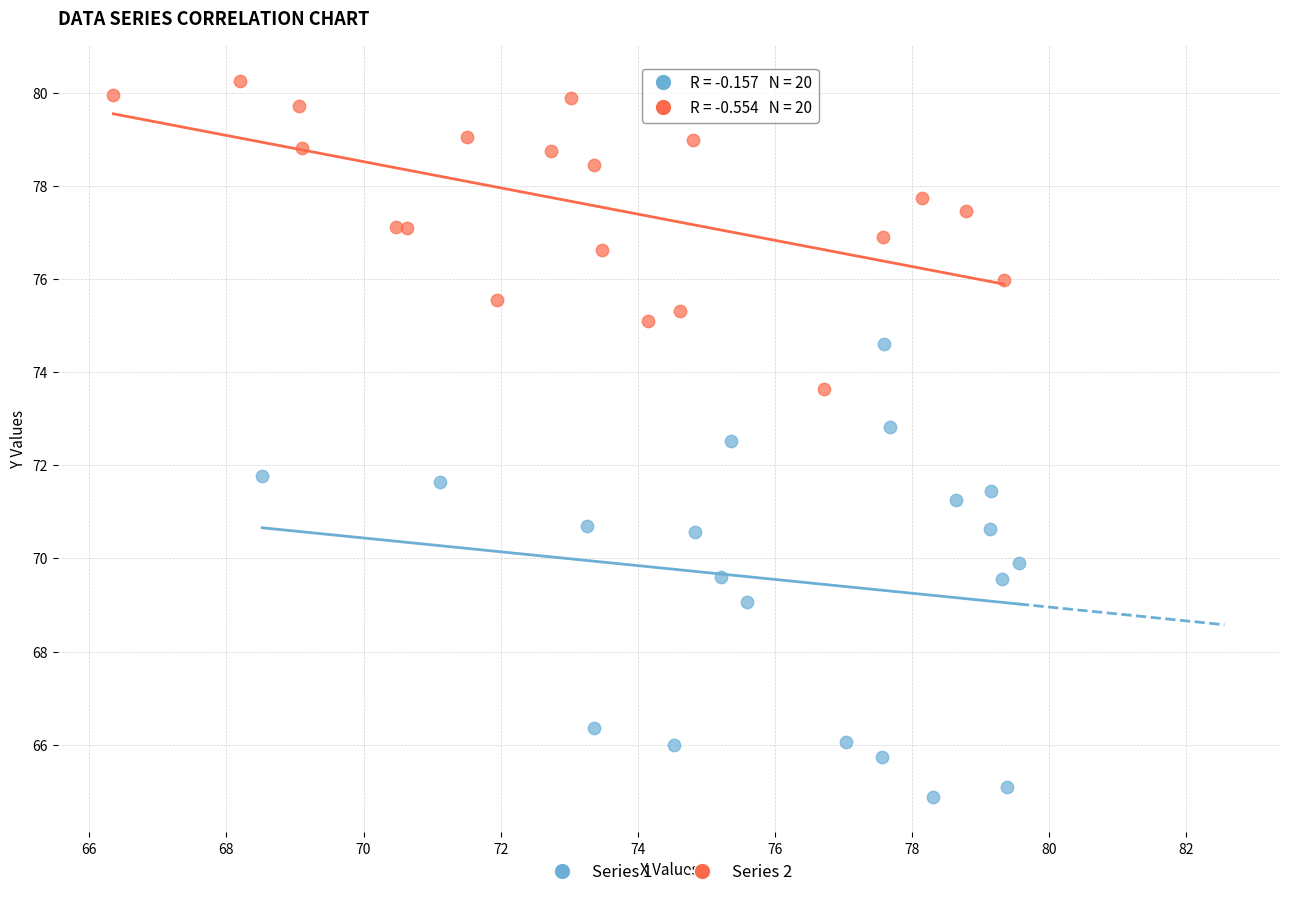

What are all the series names shown in the legend?

Series 1, Series 2